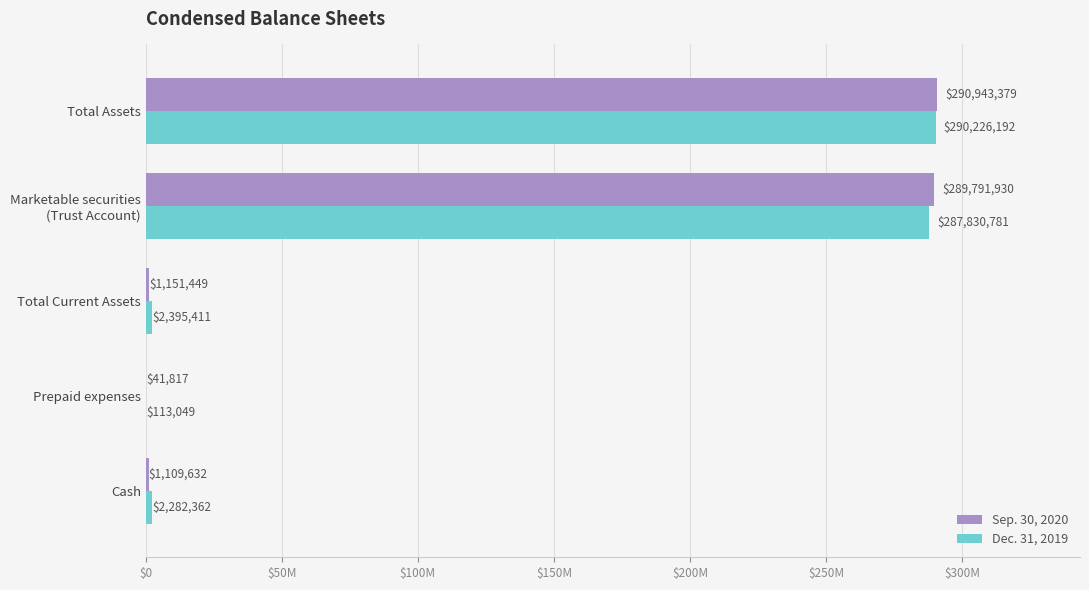

Rank the series by their maximum value, from highest to lowest.

Sep. 30, 2020, Dec. 31, 2019